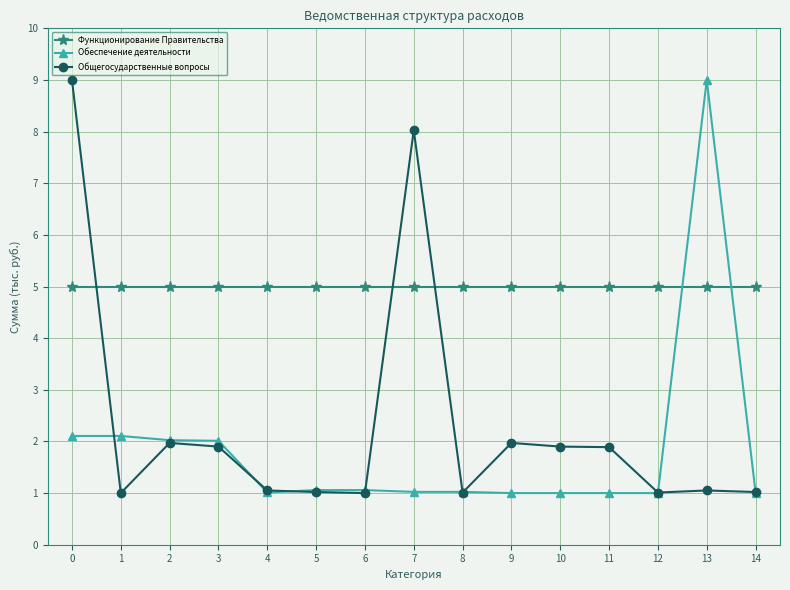

What is the difference between the second highest and minimum values in the Обеспечение деятельности series?

1.1